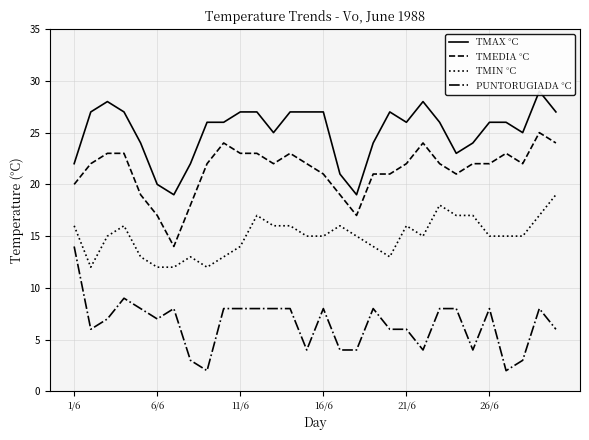

Reading left to right, extract all data points from this chart.

TMAX °C: 22	27	28	27	24	20	19	22	26	26	27	27	25	27	27	27	21	19	24	27	26	28	26	23	24	26	26	25	29	27
TMEDIA °C: 20	22	23	23	19	17	14	18	22	24	23	23	22	23	22	21	19	17	21	21	22	24	22	21	22	22	23	22	25	24
TMIN °C: 16	12	15	16	13	12	12	13	12	13	14	17	16	16	15	15	16	15	14	13	16	15	18	17	17	15	15	15	17	19
PUNTORUGIADA °C: 14	6	7	9	8	7	8	3	2	8	8	8	8	8	4	8	4	4	8	6	6	4	8	8	4	8	2	3	8	6